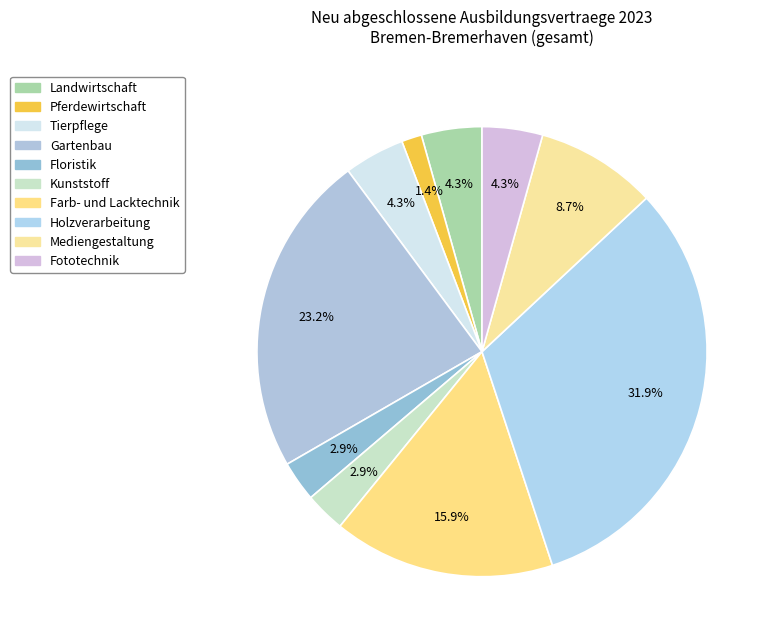

What is the largest slice in the pie chart?

Holzbe- und -verarbeitung